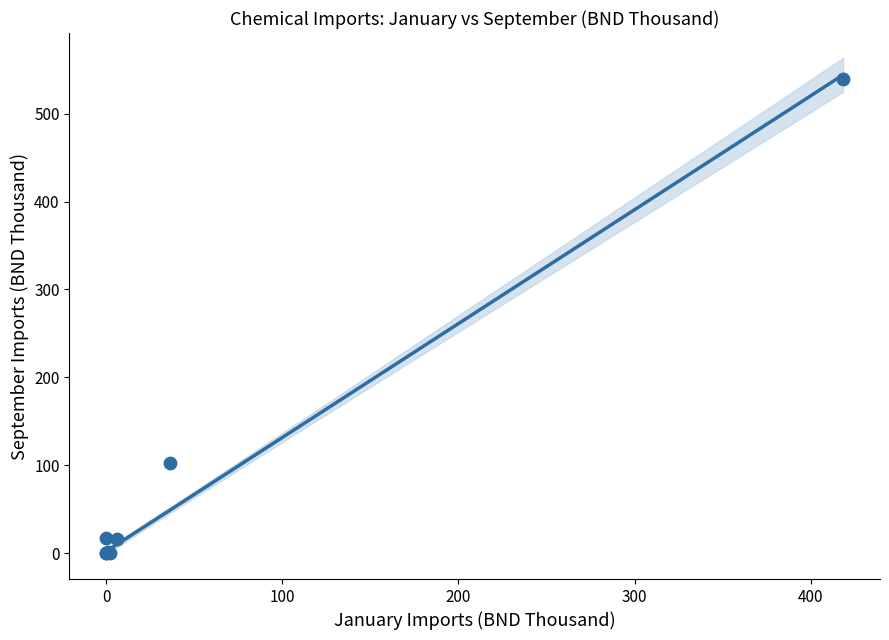

What Y value in the scatter plot is closest to 269?

102.6